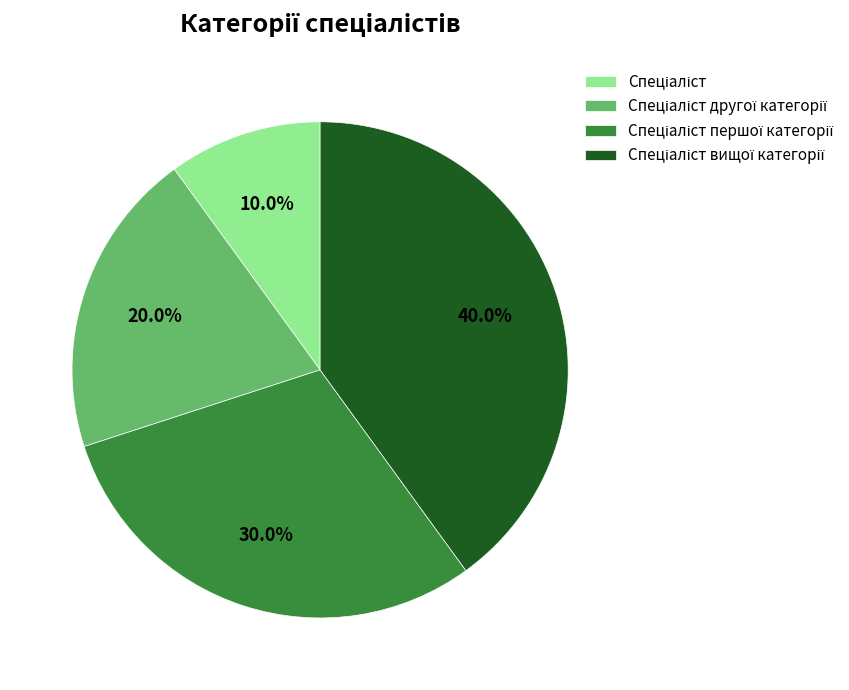

Does any single category account for the majority?

No